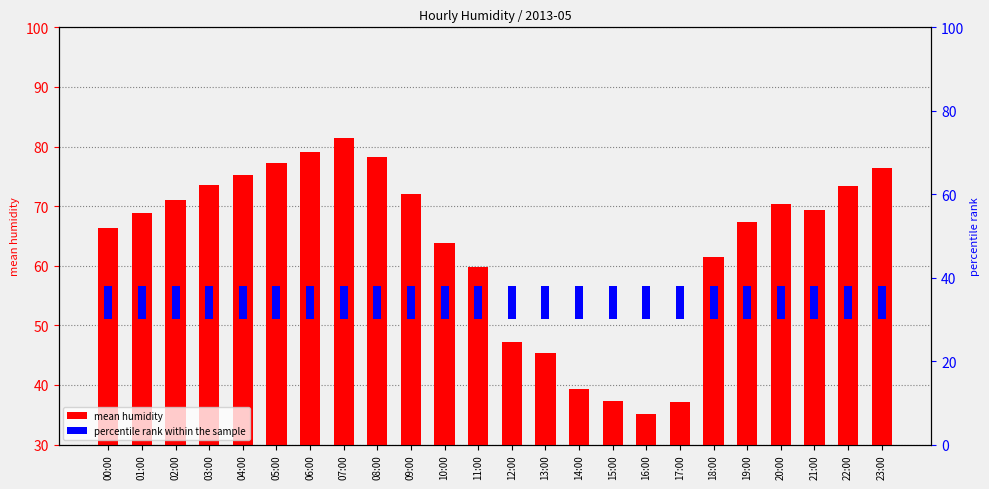

What is the sum of all mean humidity values?

1526.5